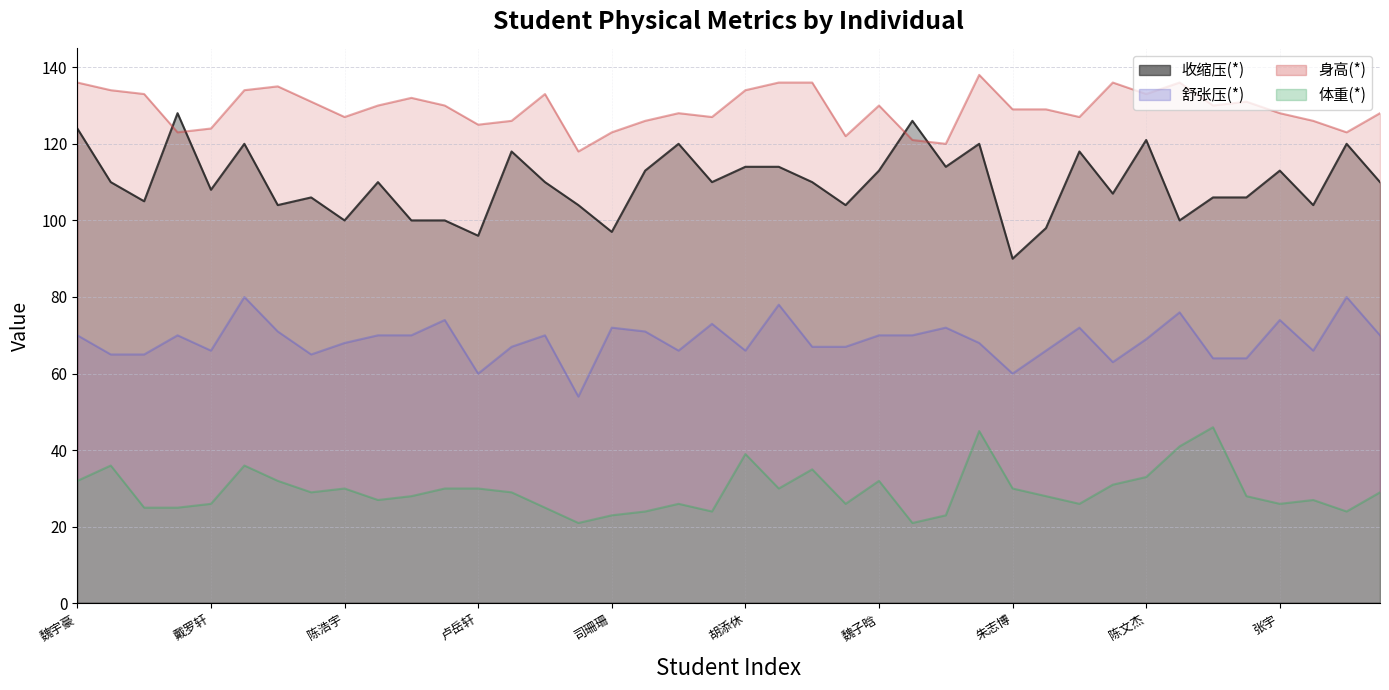

True or false: 体重(*) and 舒张压(*) intersect in this chart.

False